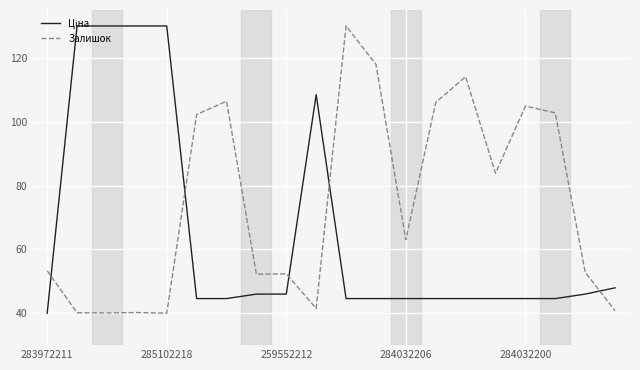

What is the difference between the maximum and minimum values in the Залишок series?

90.0